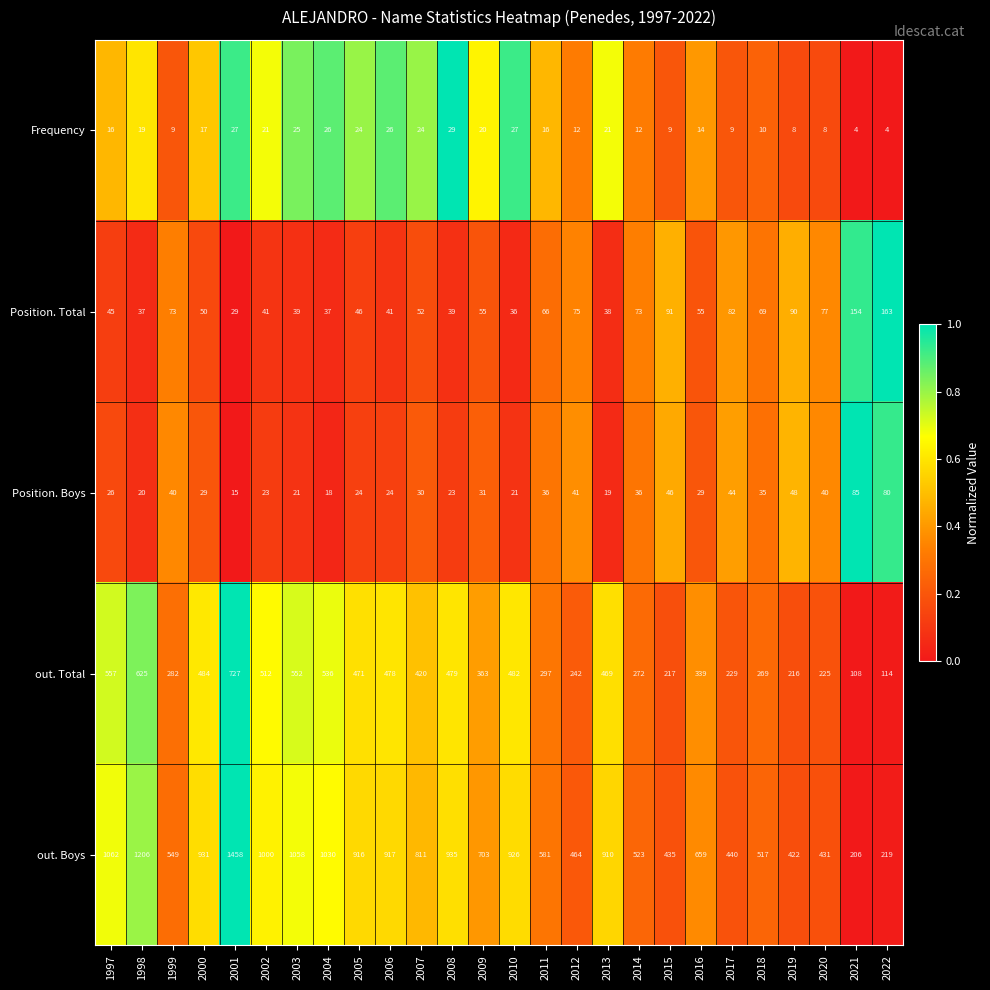

Where does the Frequency series first go above 17?

1998